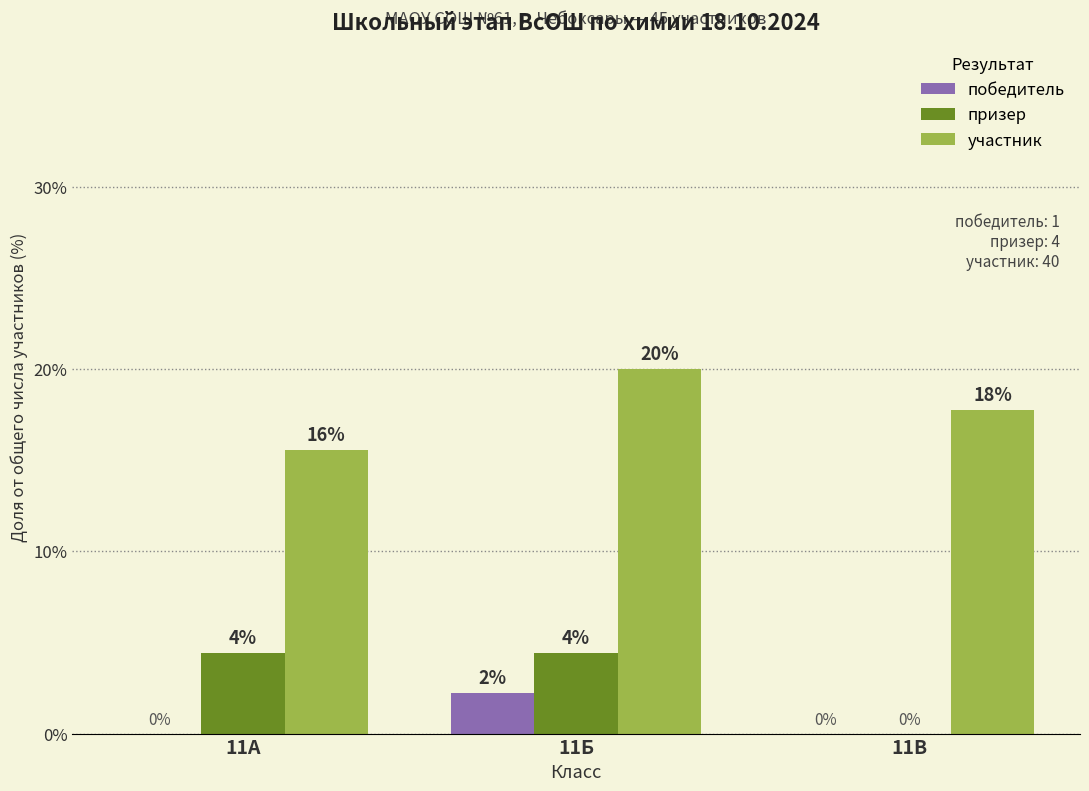

What are all the series names shown in the legend?

победитель, призер, участник